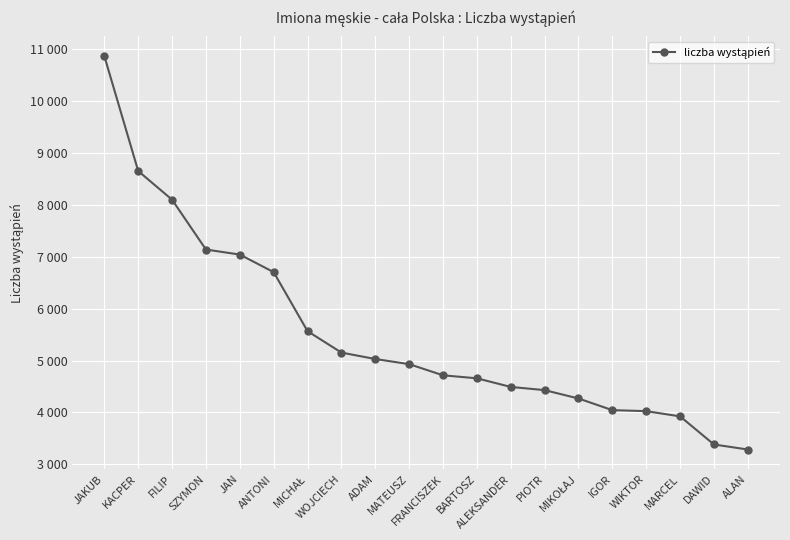

Between PIOTR and ALAN, which is larger?

PIOTR